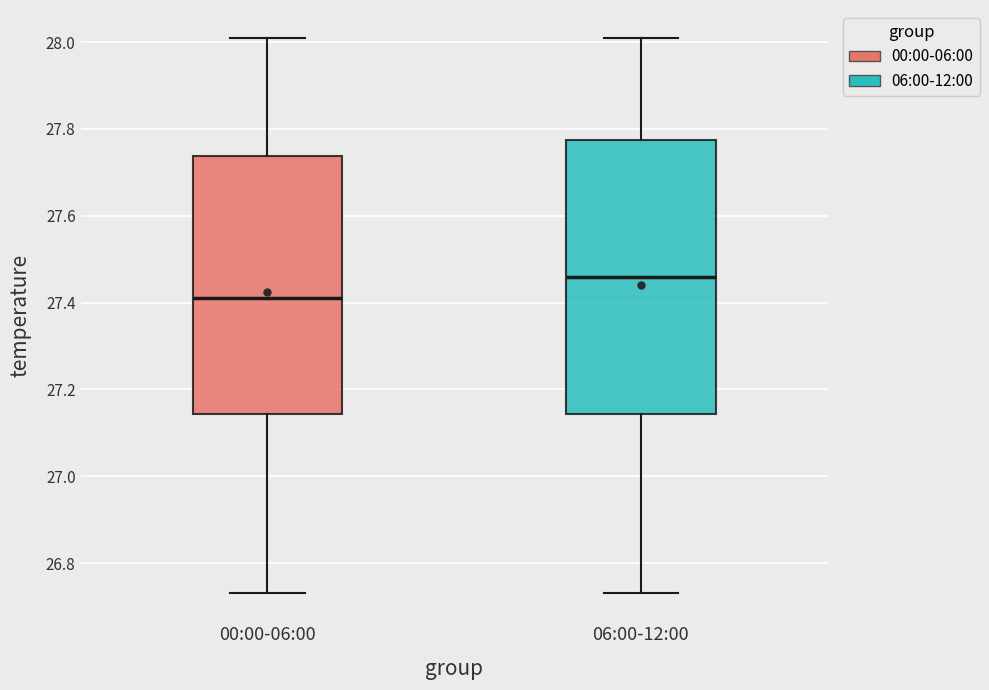

Reading left to right, transcribe this box plot: for each box, give where its median line is, the range the box spans, and where its two whiskers end, as read against the y-axis. The values are not printed on the chart, so give them approximately, as read against the axis.

00:00-06:00: median 27.42, box 27.14 to 27.74, whiskers 26.74 to 28.02
06:00-12:00: median 27.46, box 27.14 to 27.78, whiskers 26.74 to 28.02